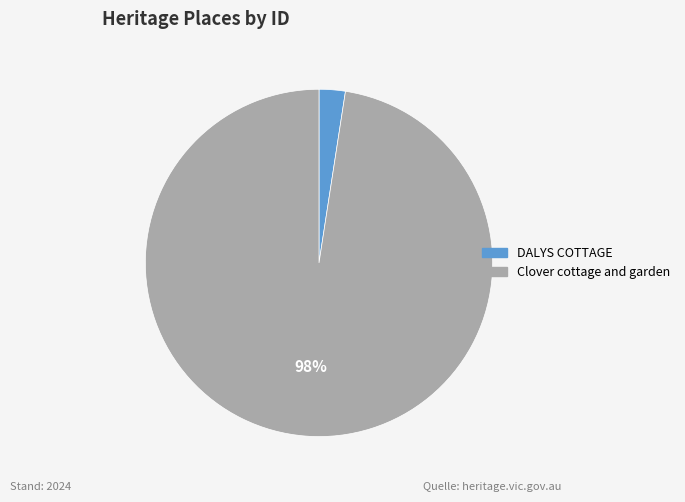

Combined, do Clover cottage and garden and DALYS COTTAGE account for over 50%?

Yes